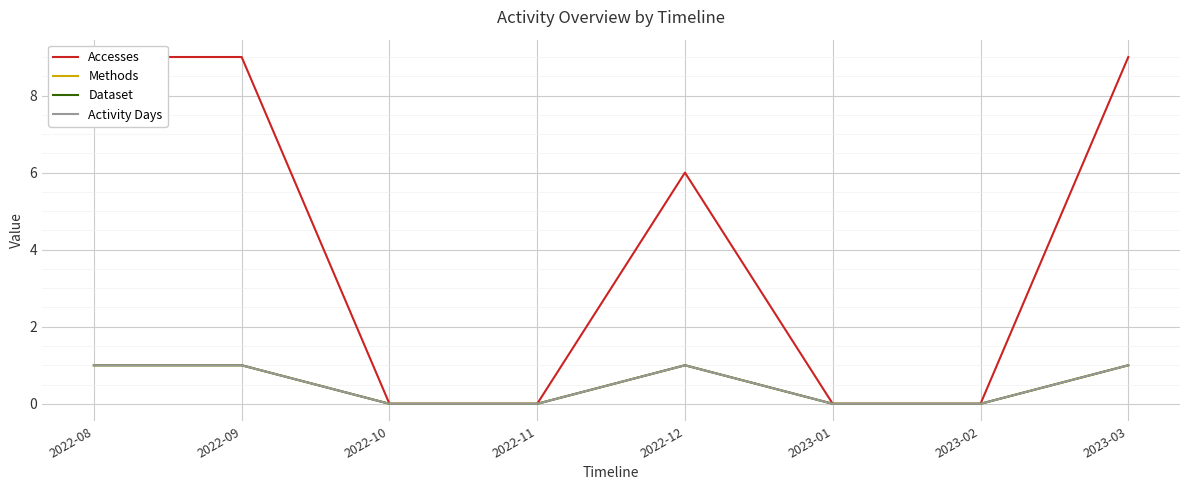

Reading left to right, transcribe all the data shown in this chart.

Accesses: 2022-08=9	2022-09=9	2022-10=0	2022-11=0	2022-12=6	2023-01=0	2023-02=0	2023-03=9
Methods: 2022-08=1	2022-09=1	2022-10=0	2022-11=0	2022-12=1	2023-01=0	2023-02=0	2023-03=1
Dataset: 2022-08=1	2022-09=1	2022-10=0	2022-11=0	2022-12=1	2023-01=0	2023-02=0	2023-03=1
Activity Days: 2022-08=1	2022-09=1	2022-10=0	2022-11=0	2022-12=1	2023-01=0	2023-02=0	2023-03=1